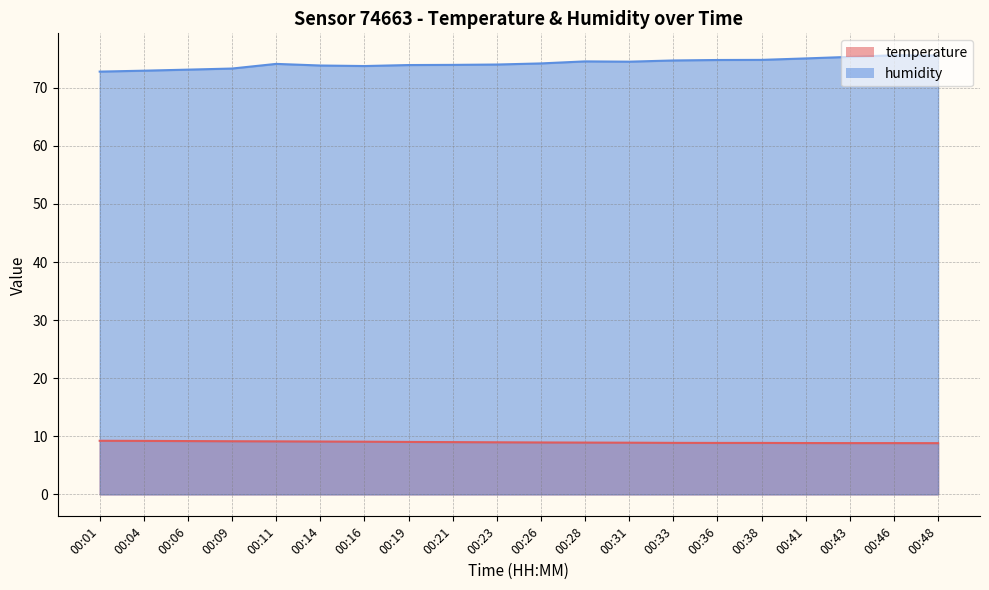

Count the number of categories in the chart.

20